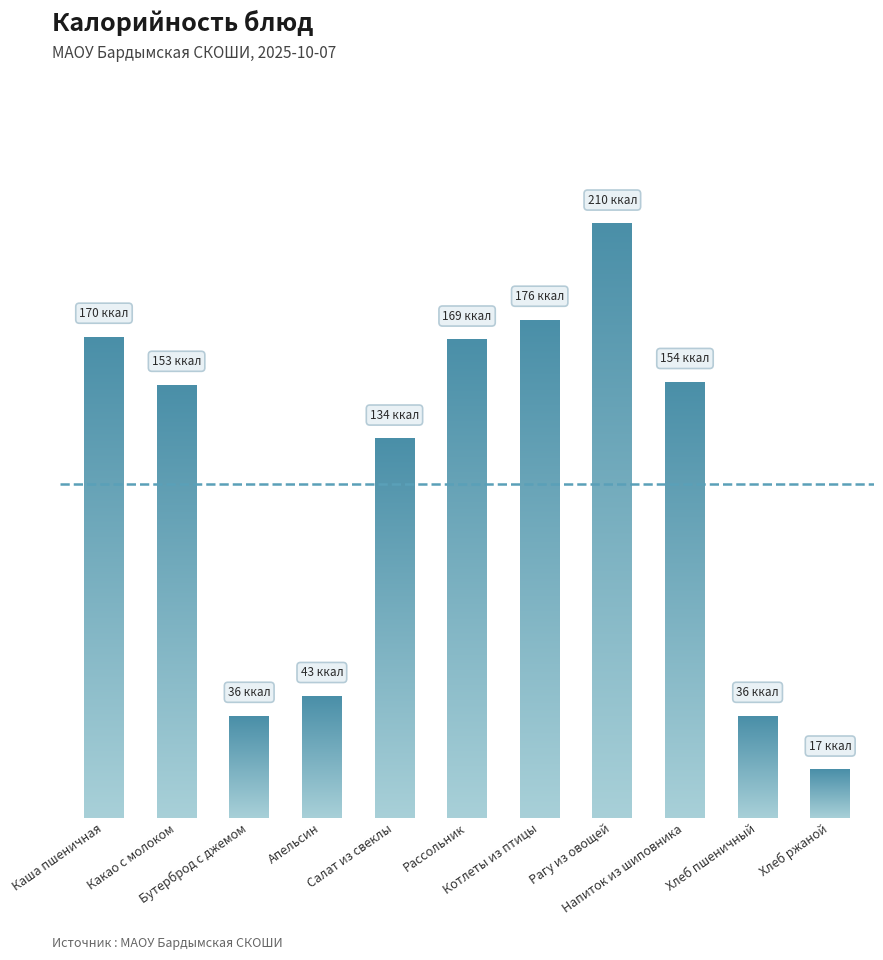

Reading right to left, extract all data points from this chart.

17	36	154	210	176	169	134	43	36	153	170